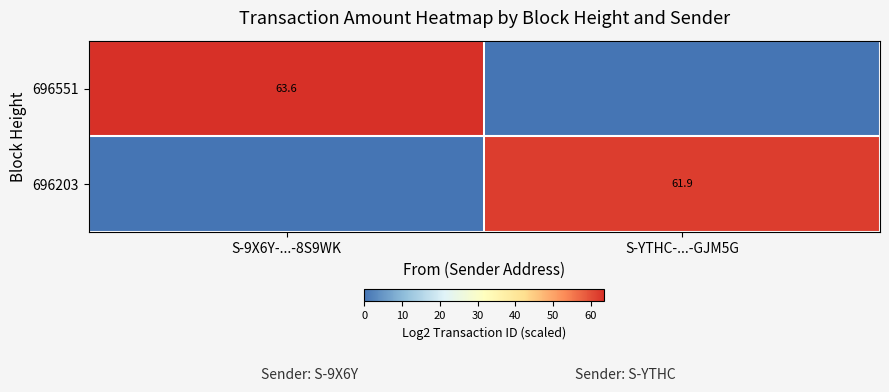

What is the total value across all series at S-9X6Y-...-8S9WK?

63.6